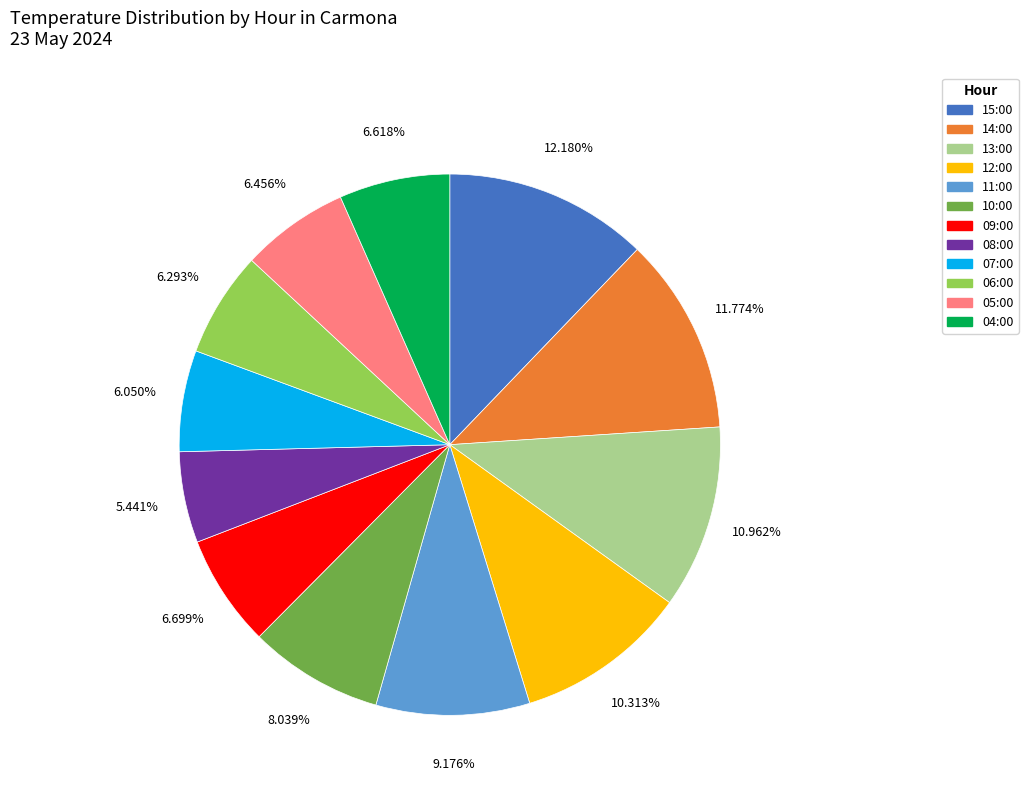

Does any single category account for the majority?

No